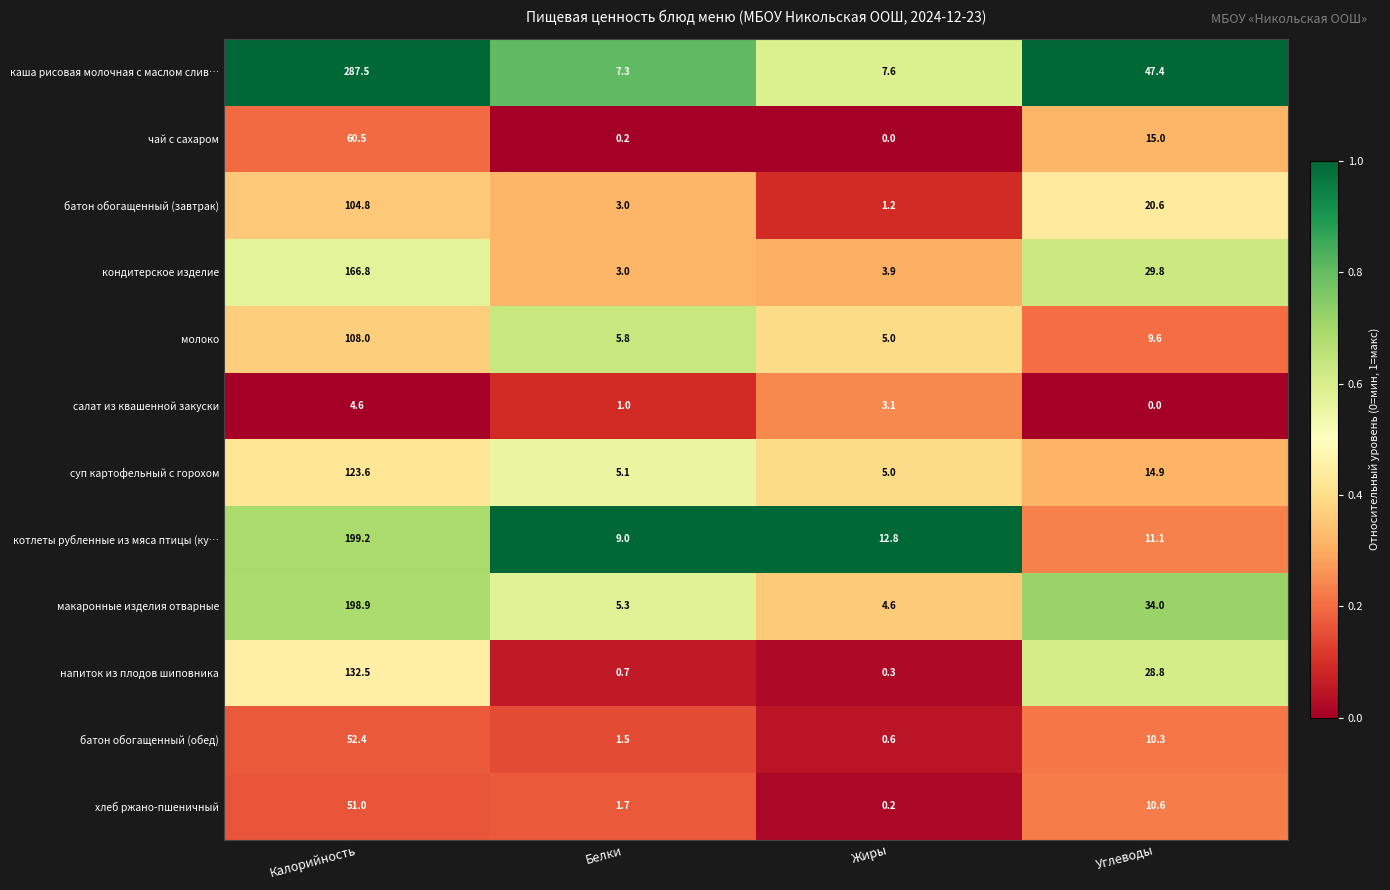

What is the sum of all чай с сахаром values?

75.7